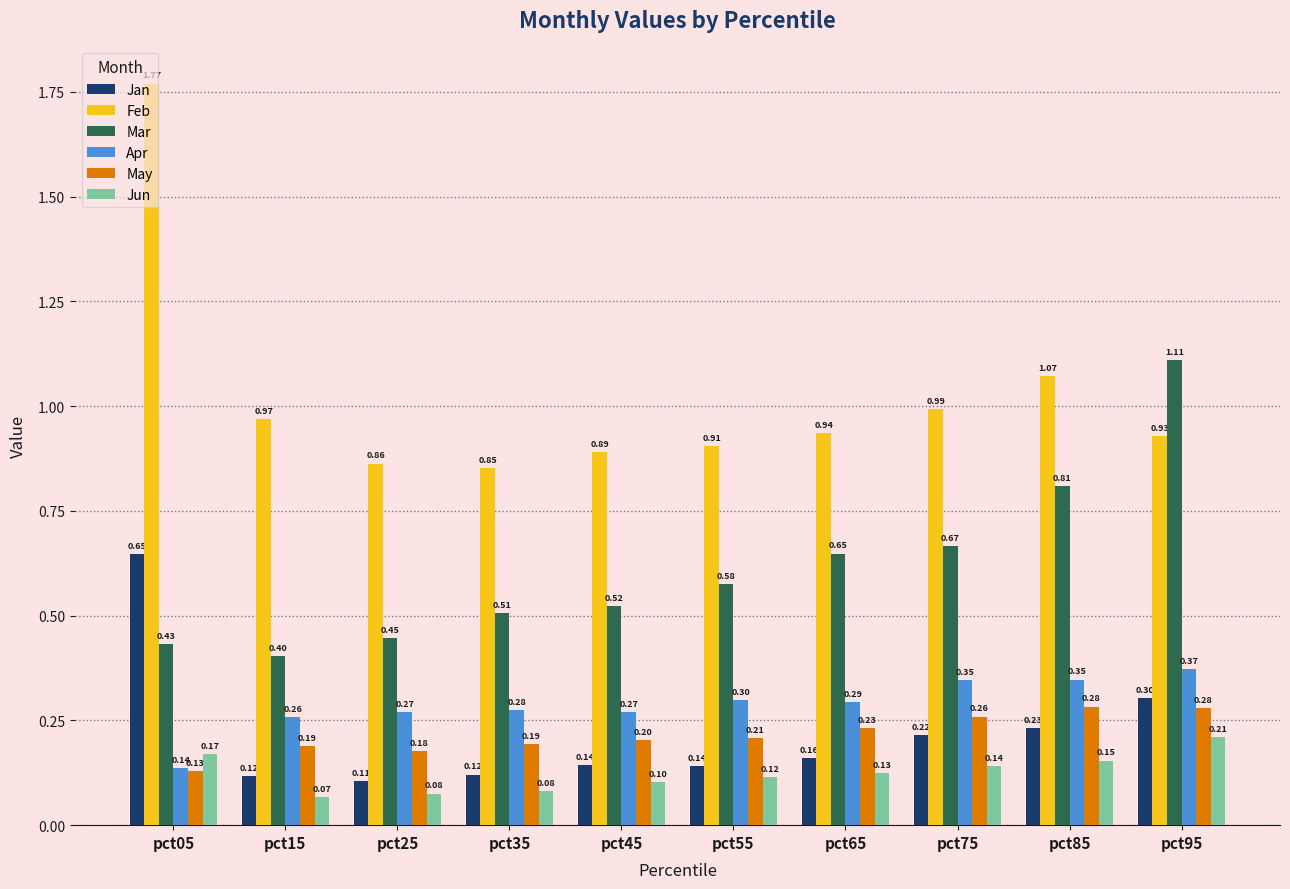

Which series has the largest range (max minus min)?

Feb